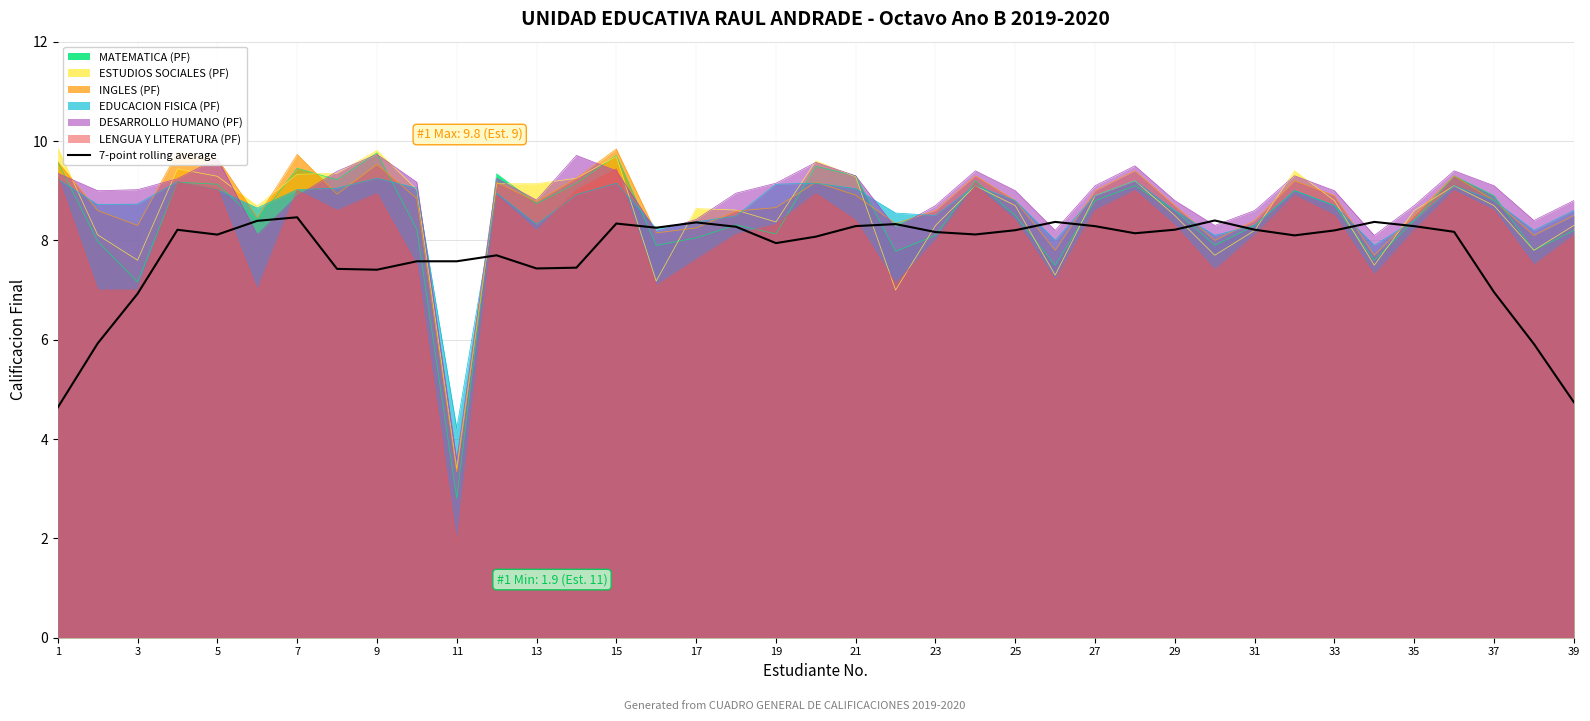

What is the difference between the second highest and minimum values?

3.8